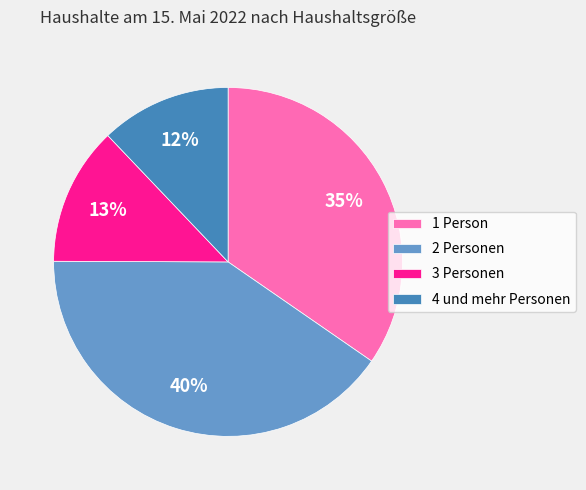

What percentage is the 3 Personen slice, to the nearest percent?

13%